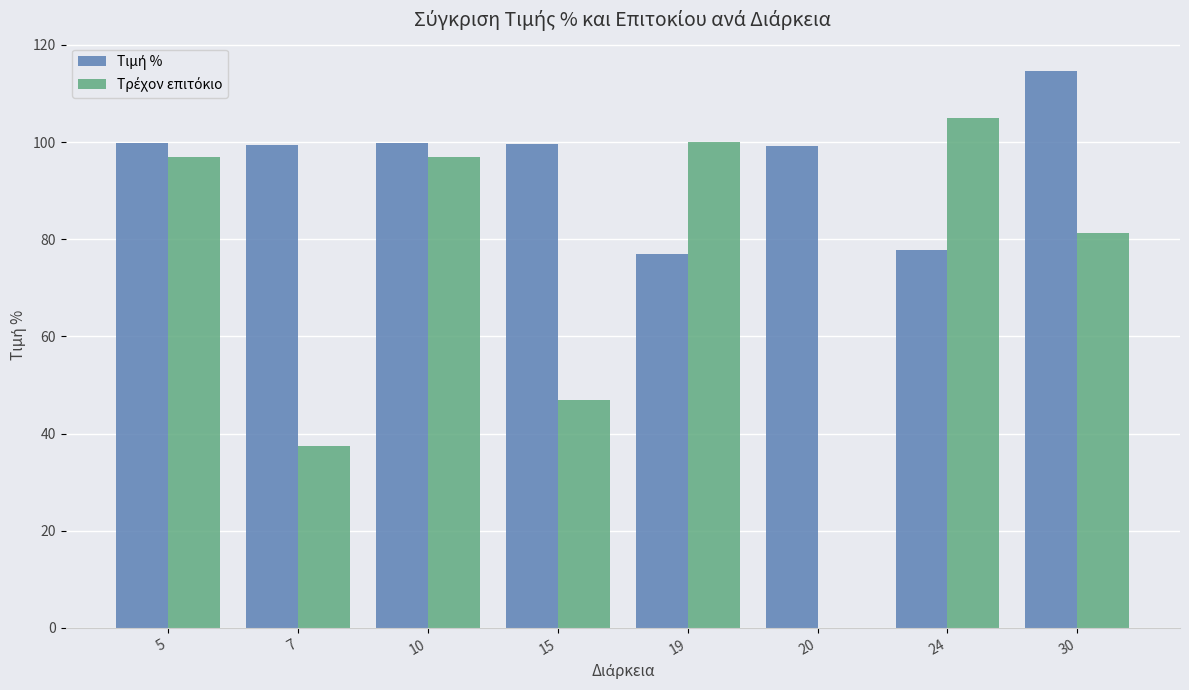

How many categories are shown in the chart?

8